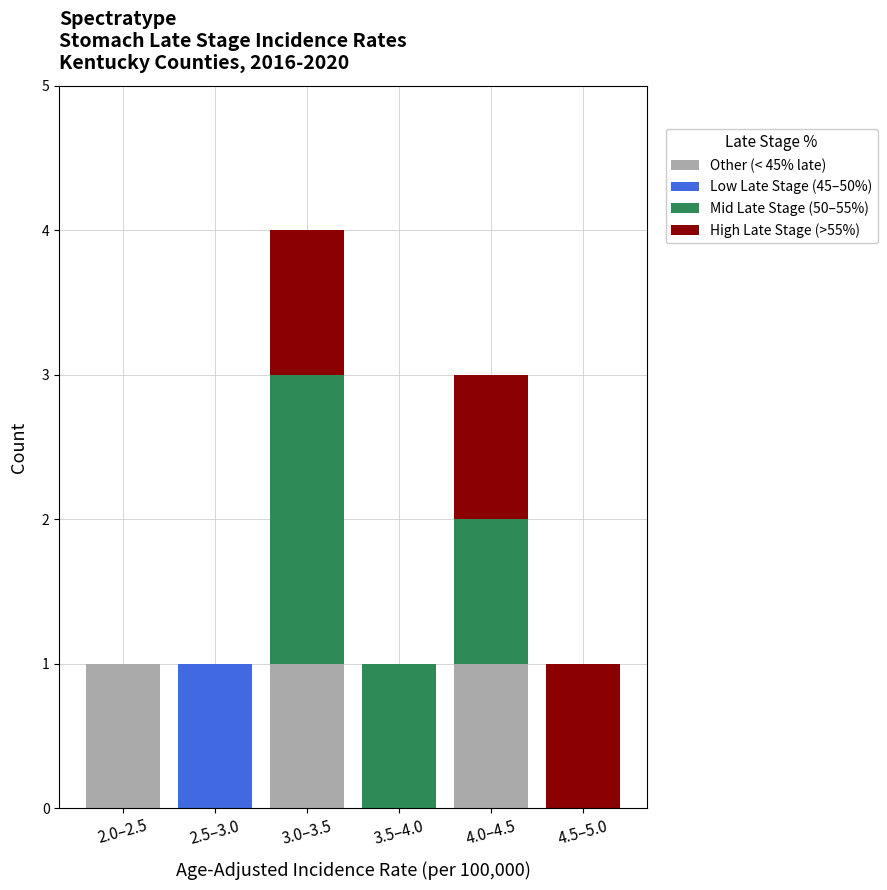

Reading left to right, list the values for the Other (< 45% late) series.

2.0–2.5=1	2.5–3.0=0	3.0–3.5=1	3.5–4.0=0	4.0–4.5=1	4.5–5.0=0